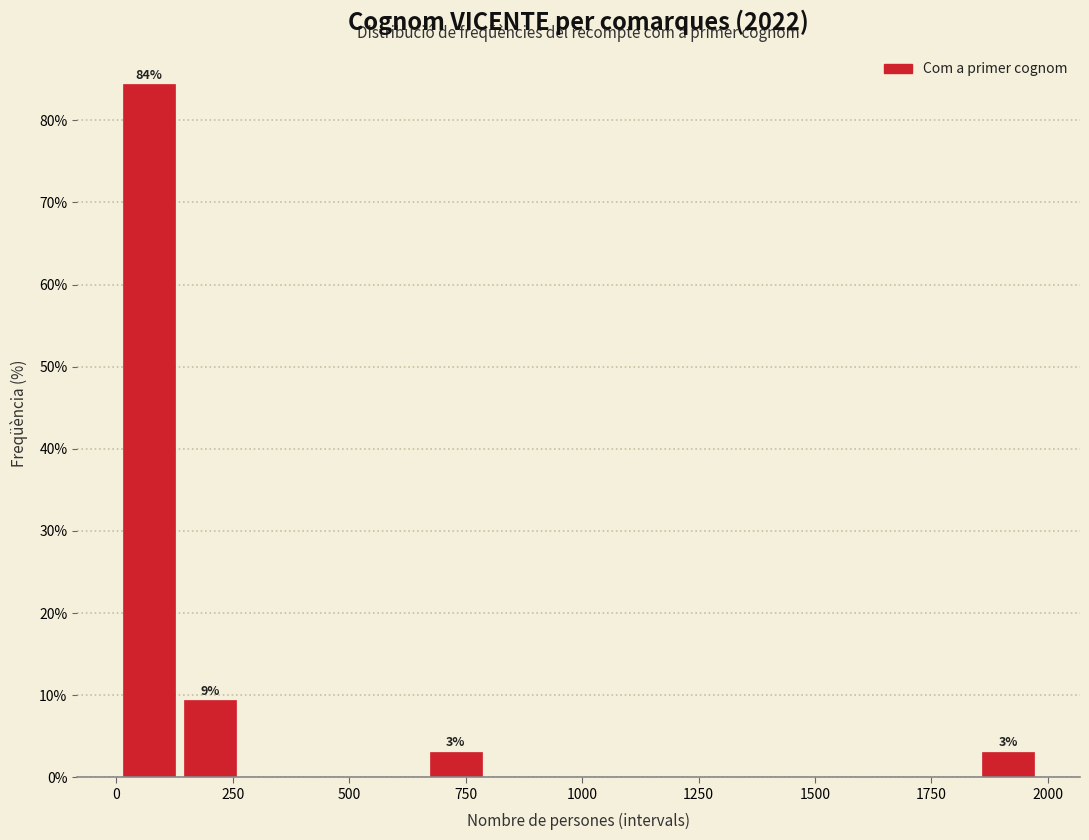

Around what value on the x-axis is the tallest bar? Give the approximate position of its centre, as read against the axis.

50